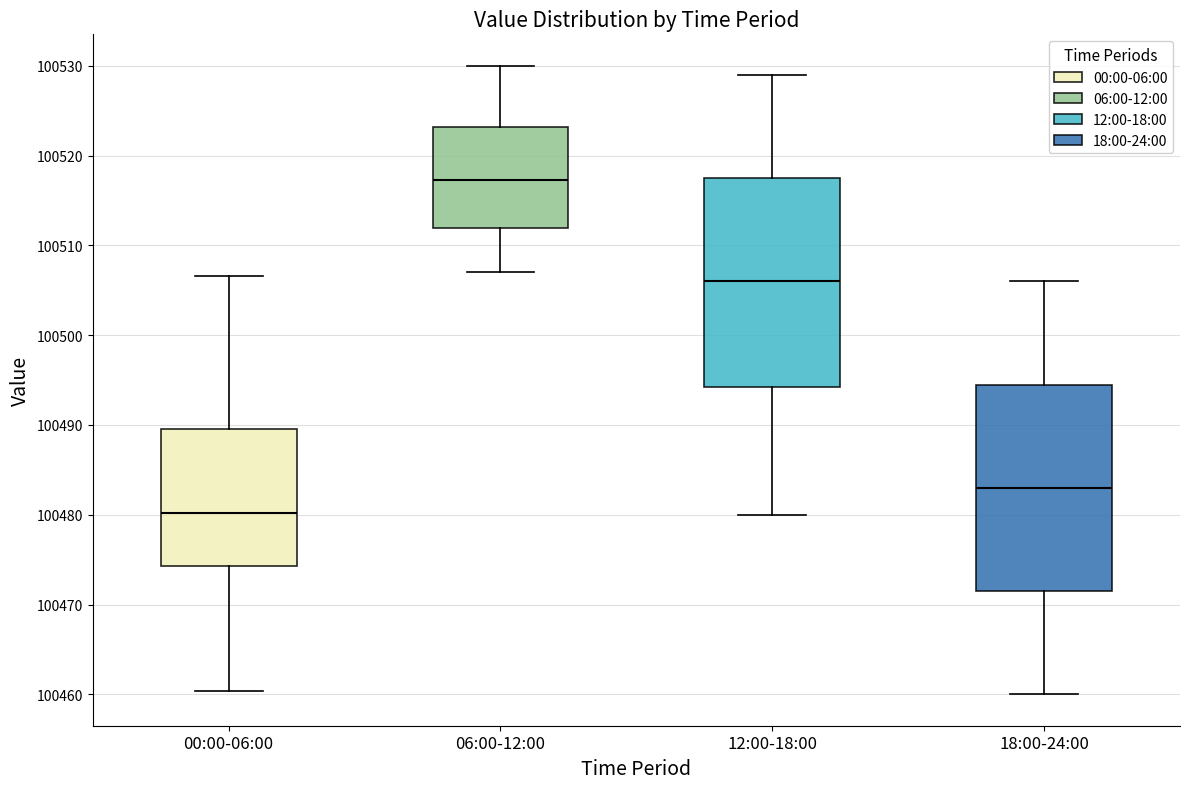

Reading left to right, transcribe this box plot: for each box, give where its median line is, the range the box spans, and where its two whiskers end, as read against the y-axis. The values are not printed on the chart, so give them approximately, as read against the axis.

00:00-06:00: median 100480, box 100474 to 100490, whiskers 100460 to 100507
06:00-12:00: median 100517, box 100512 to 100523, whiskers 100507 to 100530
12:00-18:00: median 100506, box 100494 to 100518, whiskers 100480 to 100529
18:00-24:00: median 100483, box 100472 to 100495, whiskers 100460 to 100506